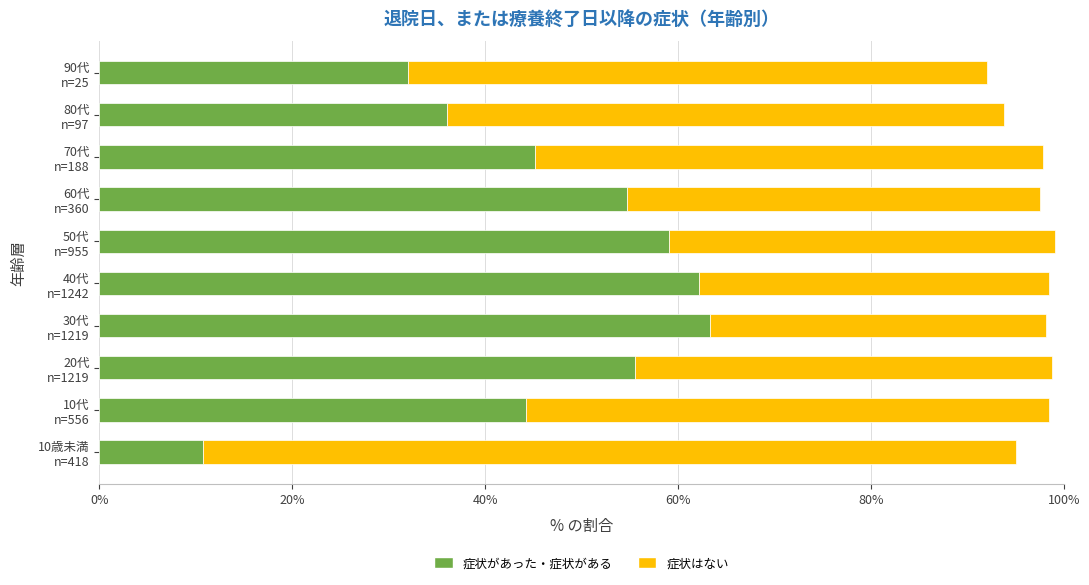

What is the sum of all 症状があった・症状がある values?

463.1